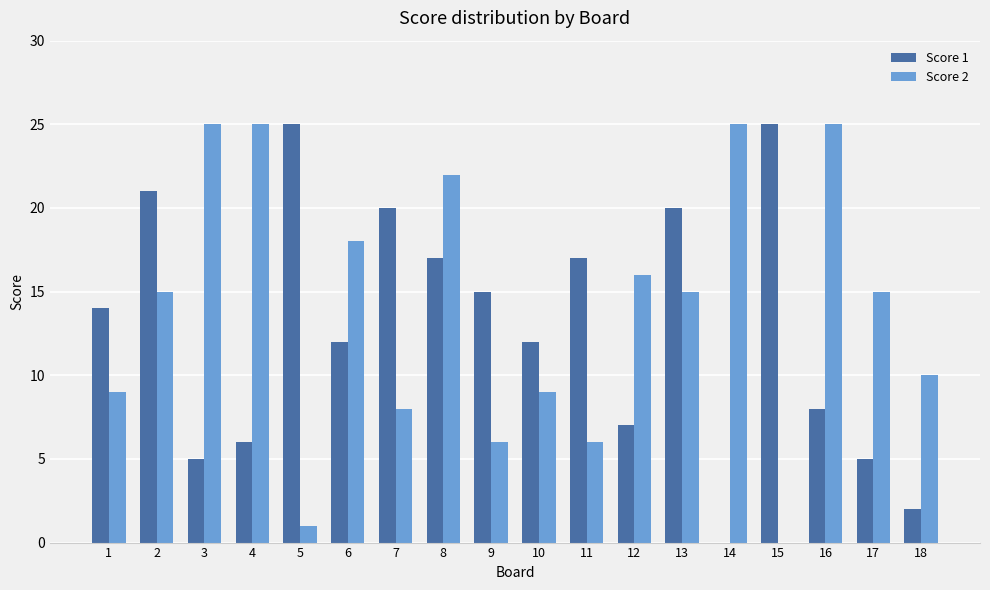

Reading right to left, what are all the values shown in this chart?

Score 1: 2	5	8	25	0	20	7	17	12	15	17	20	12	25	6	5	21	14
Score 2: 10	15	25	0	25	15	16	6	9	6	22	8	18	1	25	25	15	9